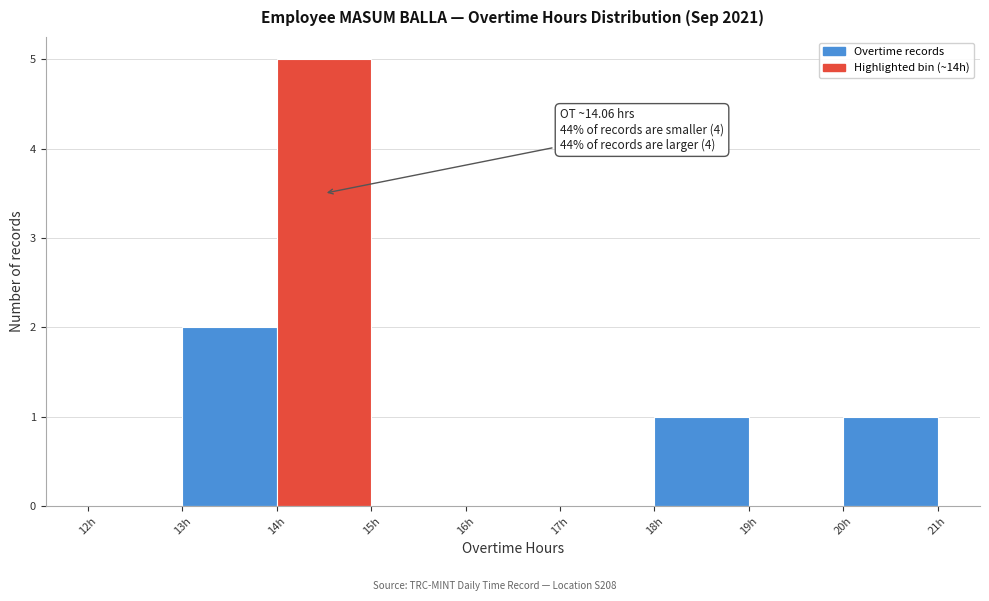

Over which range of the x-axis is the bar tallest?

14 to 15